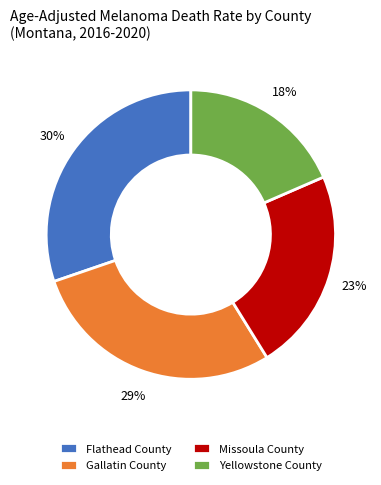

Is it true that Yellowstone County is 13% of the pie?

False